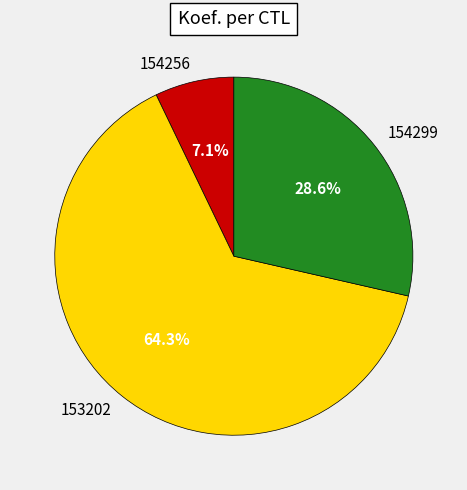

Combined, what portion of the pie is 153202 and 154256?

71.4%